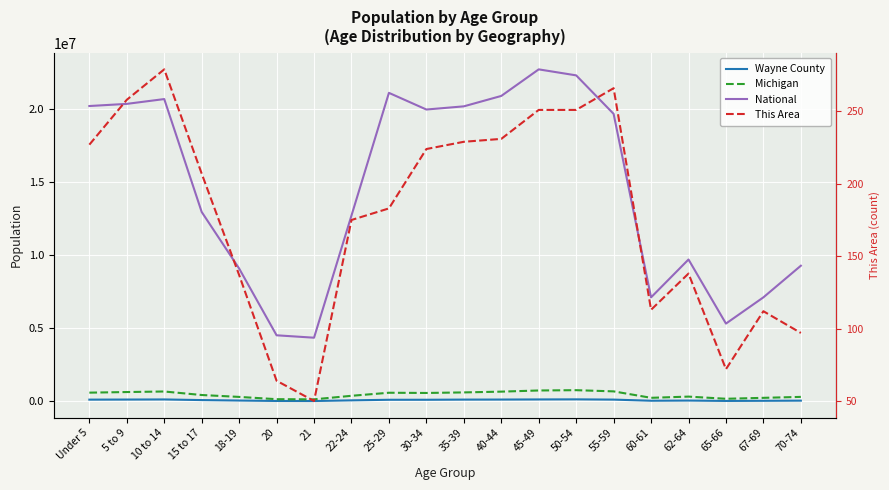

At how many categories does at least one series exceed 20784665?

4